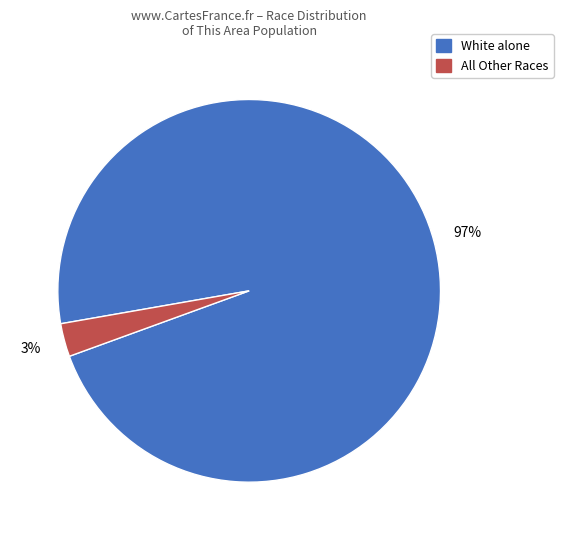

Does any single category account for the majority?

Yes